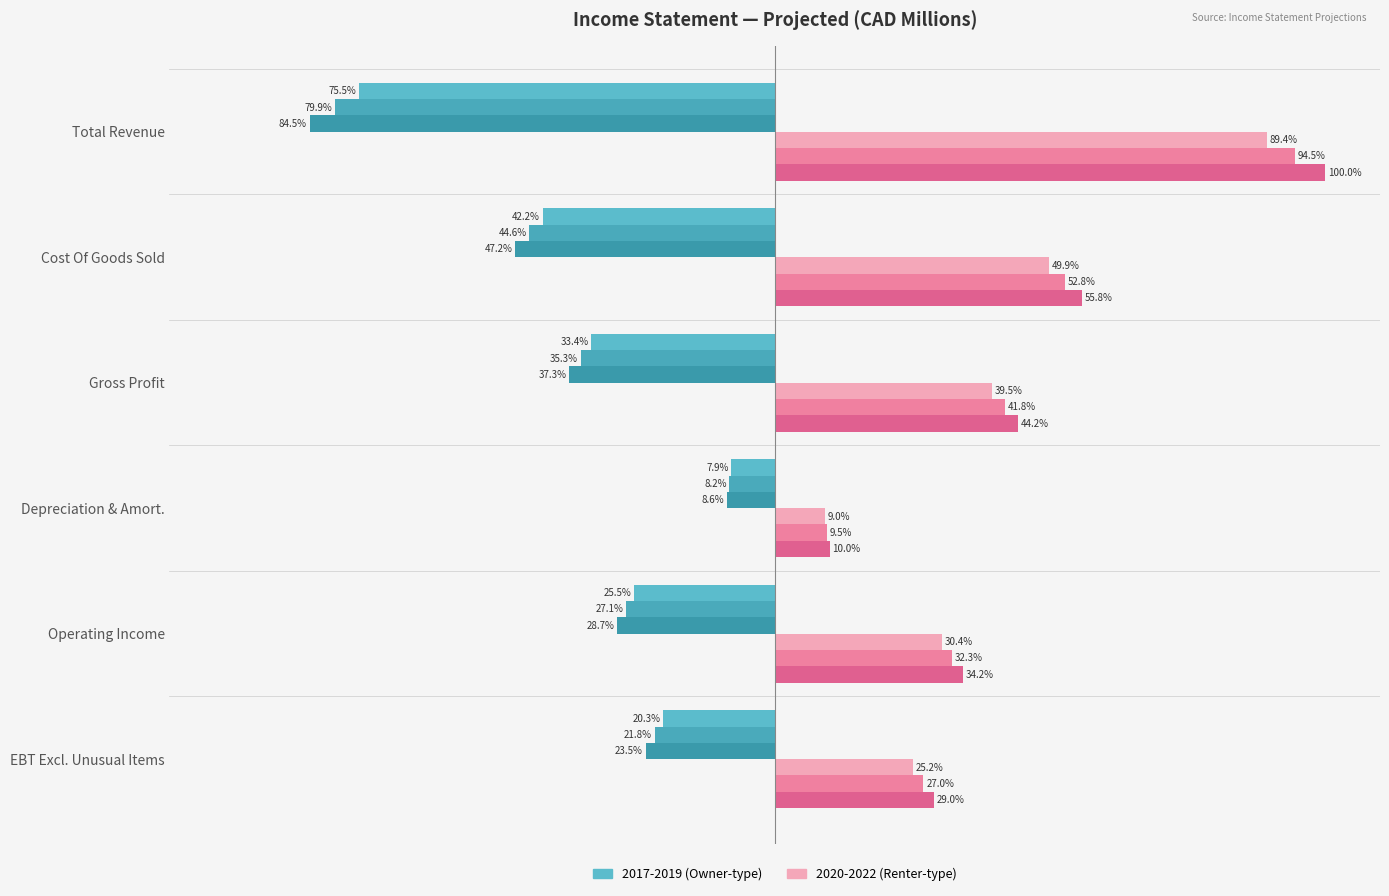

What is the value of the 2018 bar at the 5th from the left?

-27.1